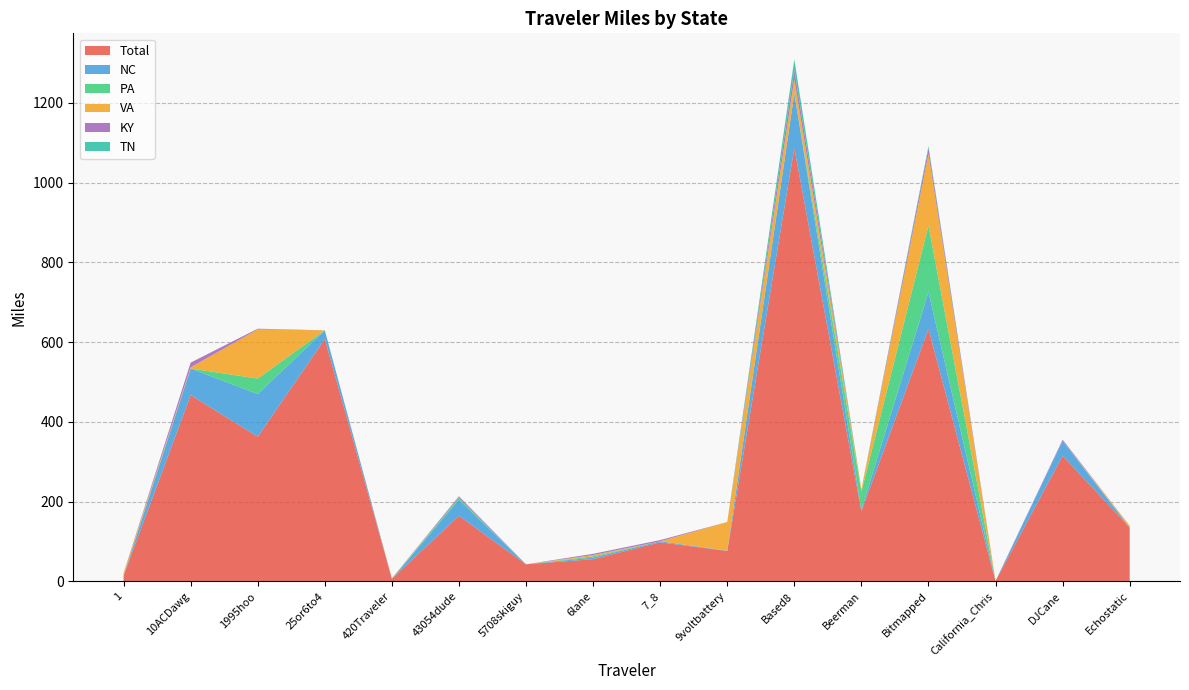

Reading left to right, extract all data points from this chart.

Total: 14.4	467.3	362.7	607.8	6.6	164.4	42.8	55.8	98.0	76.3	1086.8	175.9	633.3	1.1	315.1	135.0
NC: 0.0	66.5	107.1	21.9	0.0	40.3	0.0	4.0	2.5	0.7	137.1	3.7	92.4	0.0	37.2	0.0
PA: 0.0	0.0	38.9	0.0	0.0	5.7	0.0	3.0	0.0	0.0	0.0	45.1	166.5	0.0	0.0	0.0
VA: 6.7	3.0	123.2	0.0	1.2	0.0	0.0	3.2	0.0	71.9	35.7	6.0	179.5	0.0	0.0	4.6
KY: 0.0	11.8	1.8	0.0	0.0	3.1	0.0	3.1	3.1	0.0	23.1	0.0	14.5	0.0	3.1	0.0
TN: 0.0	0.0	0.0	0.0	0.0	0.0	0.0	0.0	0.0	0.0	26.3	0.0	5.5	0.0	0.0	0.0